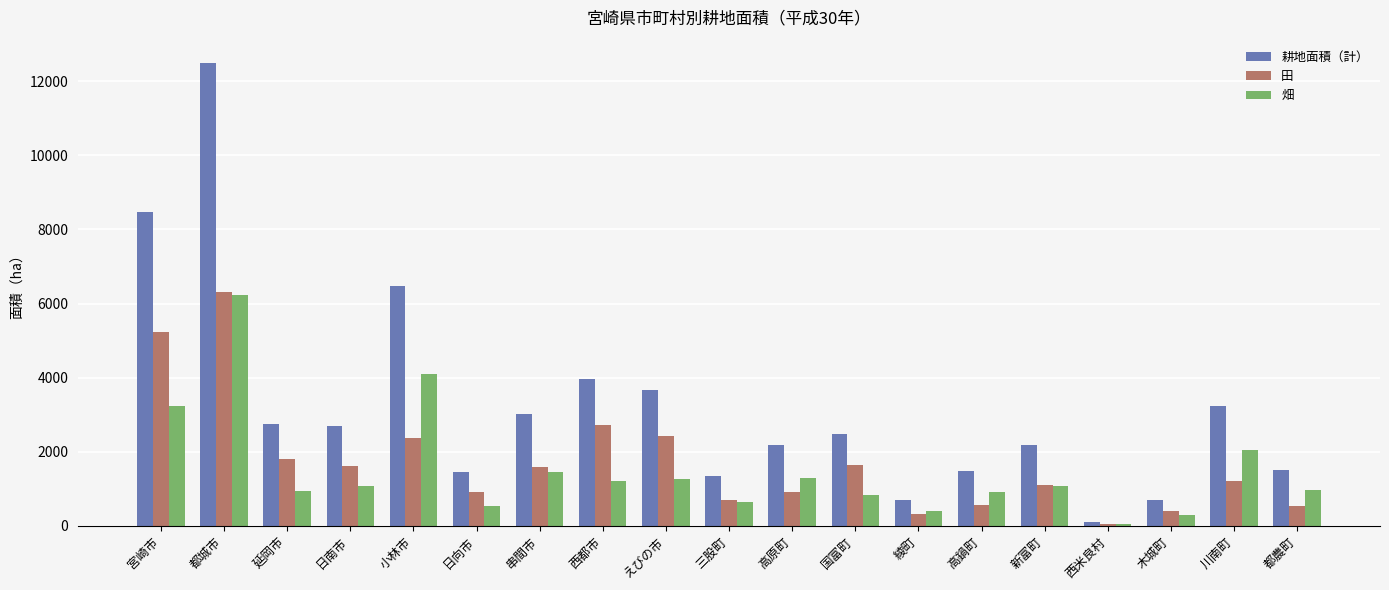

Which series has the widest spread of values?

耕地面積（計）